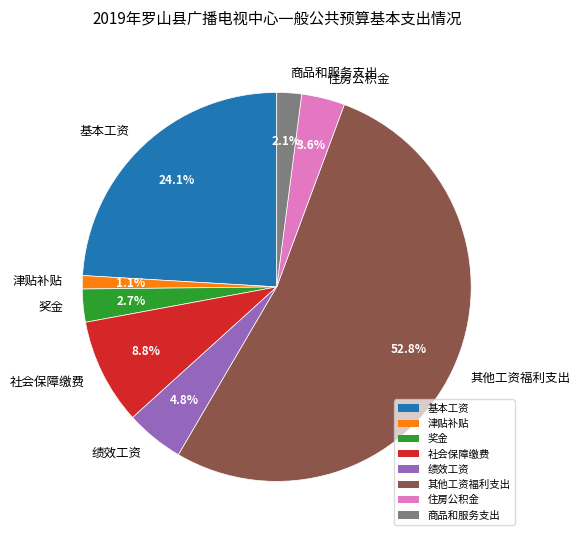

Is the sum of 基本工资 and 住房公积金 greater than half?

No